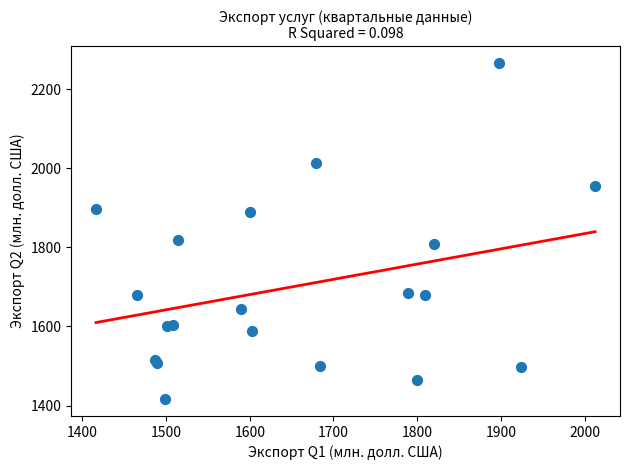

What Y value in the scatter plot is closest to 1841?

1819.7